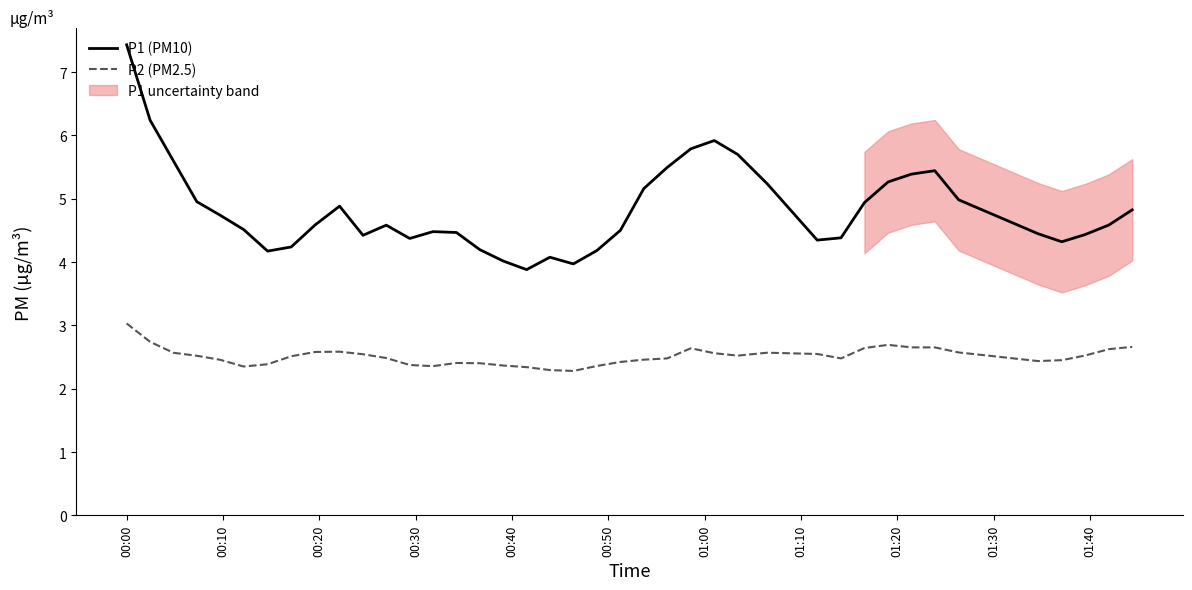

True or false: P2 (PM2.5) and P1 (PM10) intersect in this chart.

False